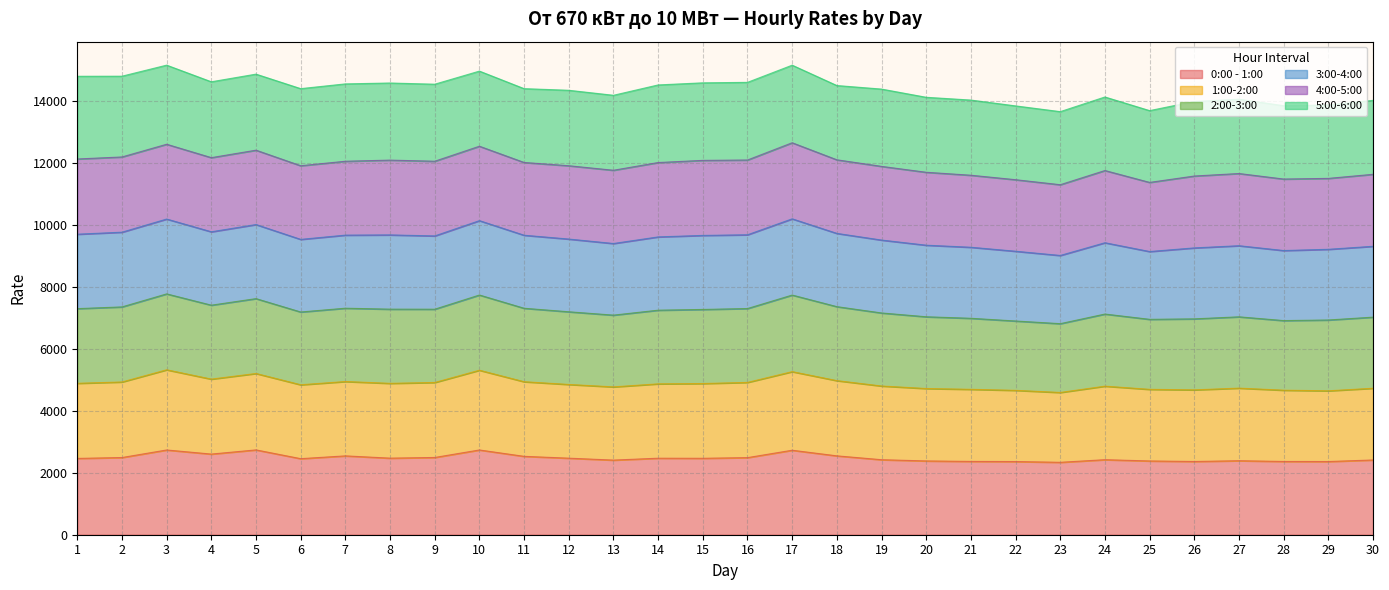

List the labels in order of 2:00-3:00 value, smallest first.

23, 25, 22, 28, 29, 26, 30, 21, 27, 20, 24, 13, 12, 19, 11, 6, 18, 14, 9, 7, 8, 15, 16, 4, 1, 2, 5, 10, 17, 3